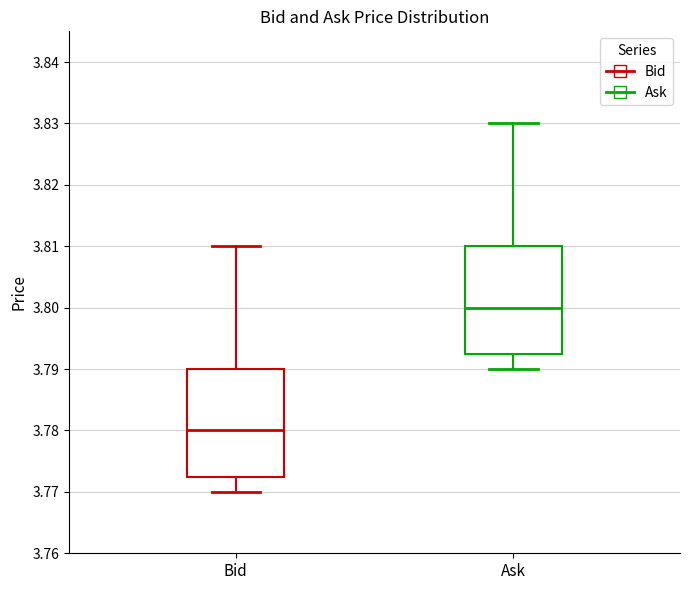

Where does the upper whisker of the box for Ask end on the y-axis? The values are not printed on the chart, so give them approximately, as read against the axis.

3.830